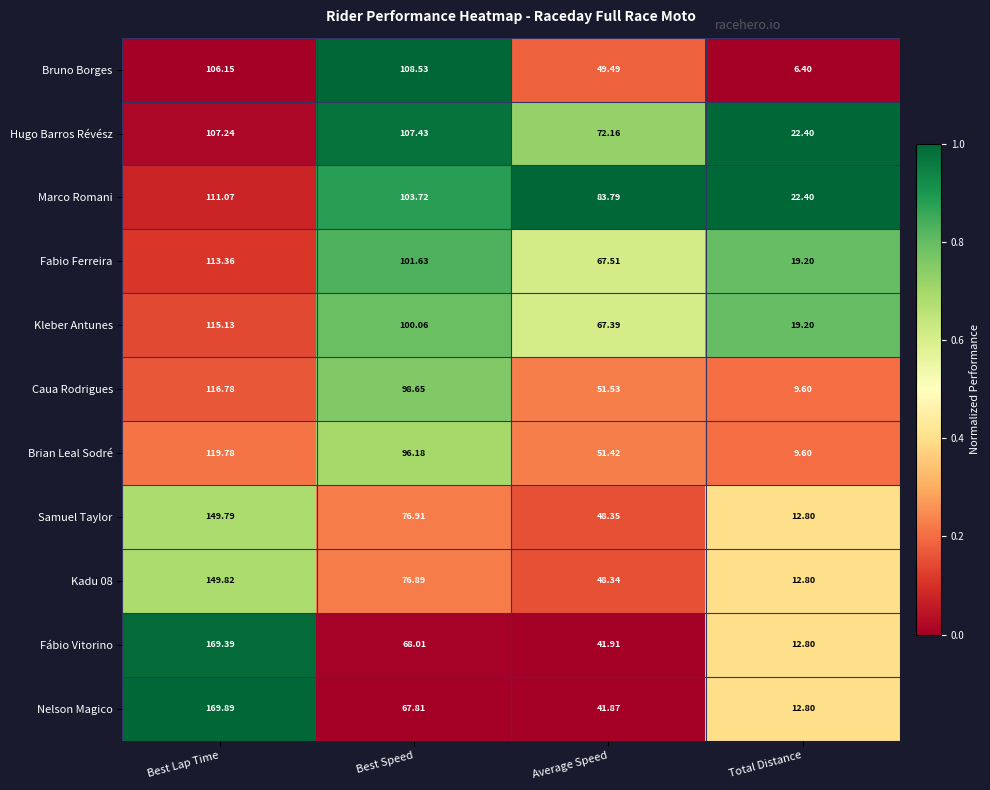

Between Best Speed and Total Distance, which series saw the biggest shift?

Bruno Borges